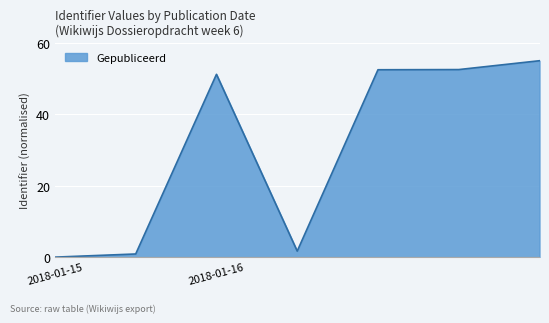

Reading left to right, extract all data points from this chart.

0.0	0.9	51.2	1.7	52.5	52.5	55.0